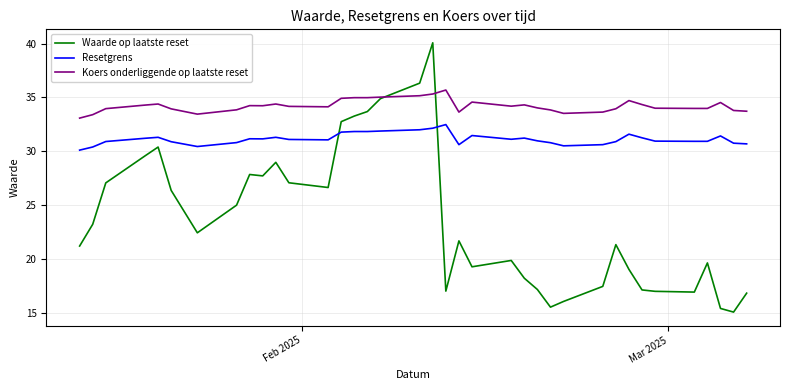

Rank the series by their maximum value, from lowest to highest.

Resetgrens, Koers onderliggende op laatste reset, Waarde op laatste reset